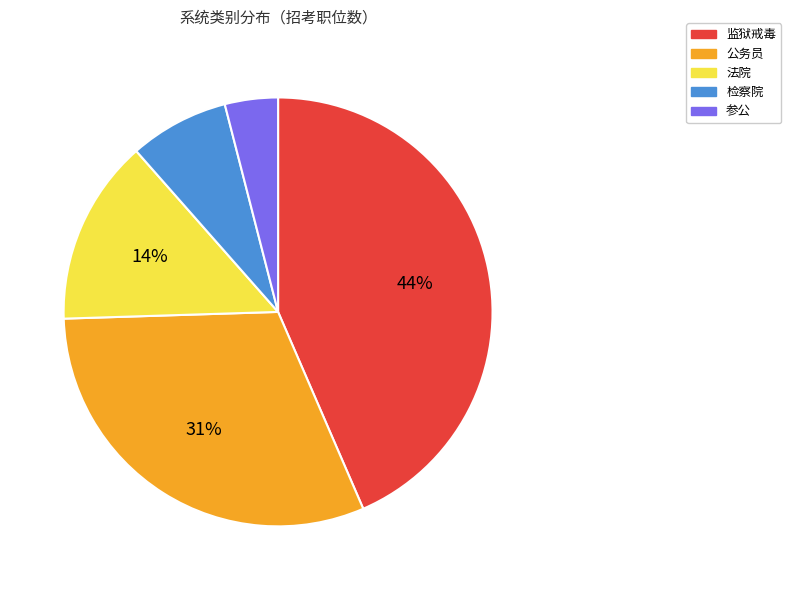

What percentage is the 检察院 slice, to the nearest percent?

8%